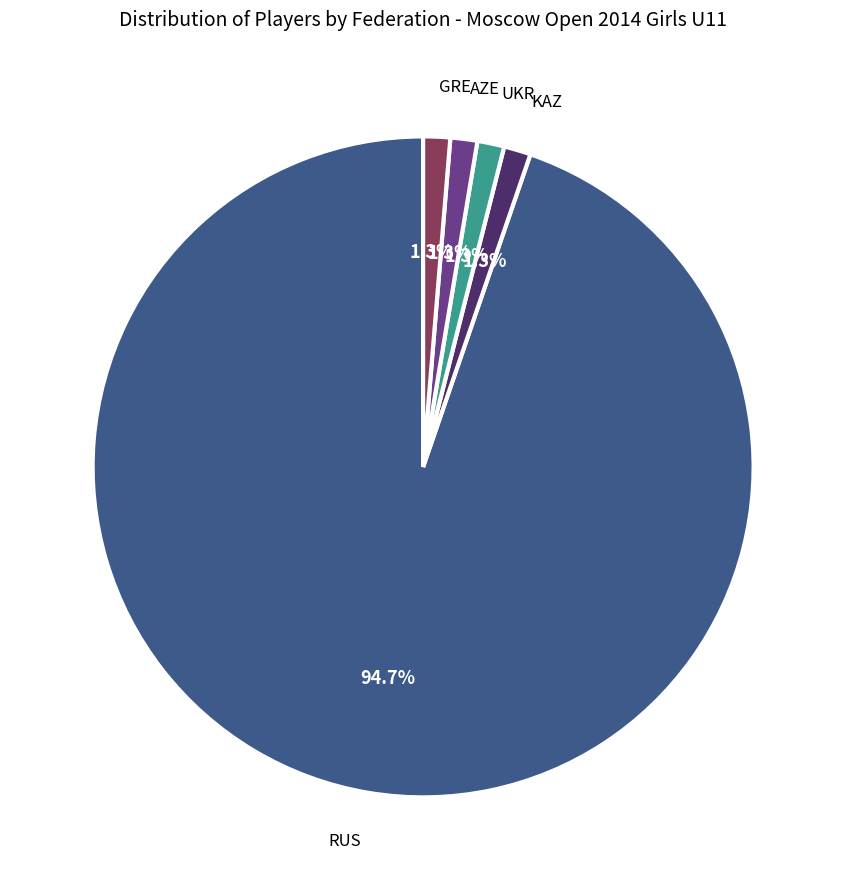

Does any single category account for the majority?

Yes